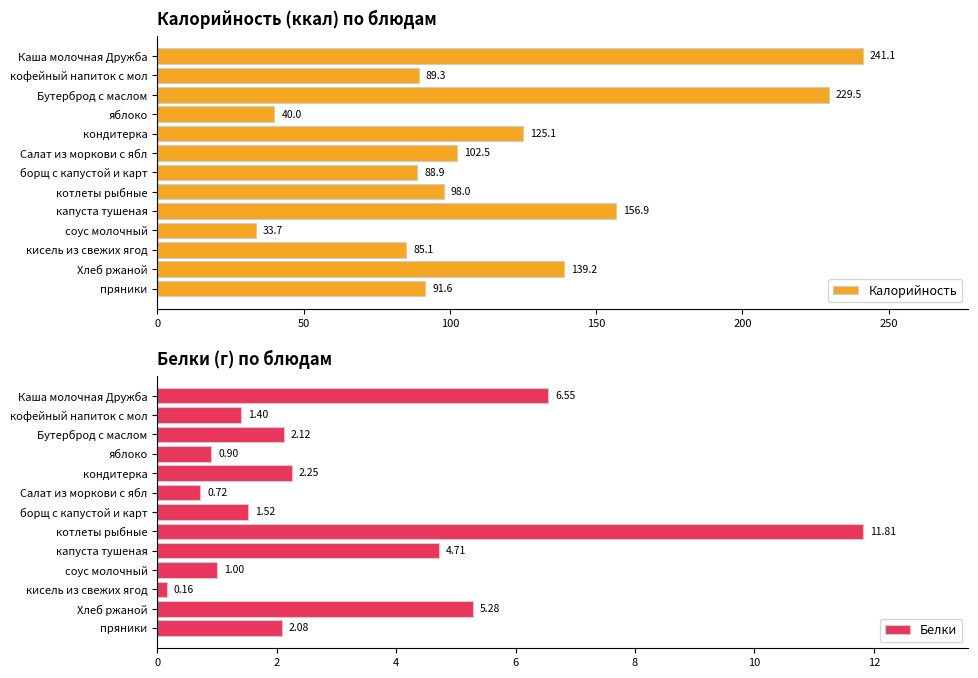

What is the minimum value for Белки?

0.2